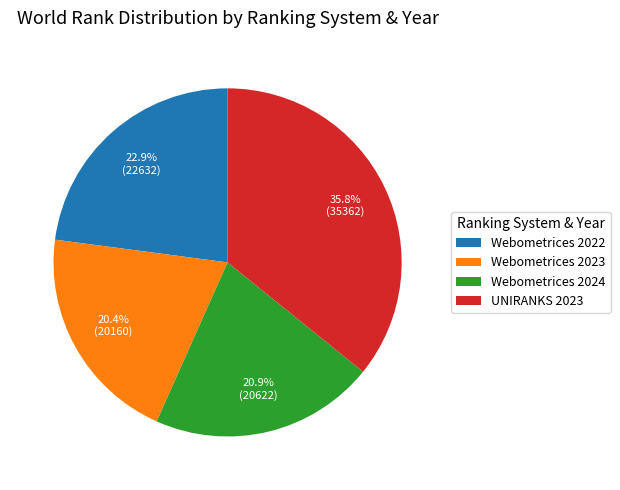

Which slice is the largest?

UNIRANKS 2023